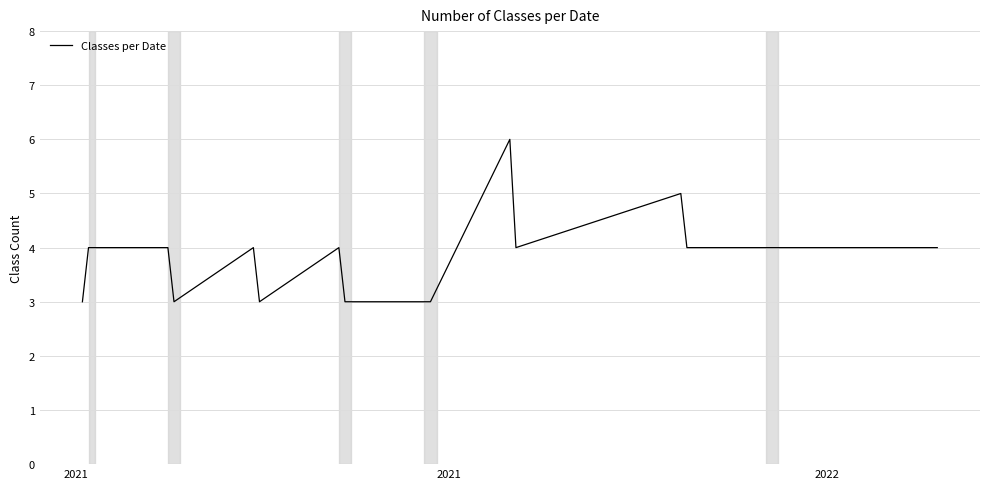

What is the maximum value shown in the chart?

6